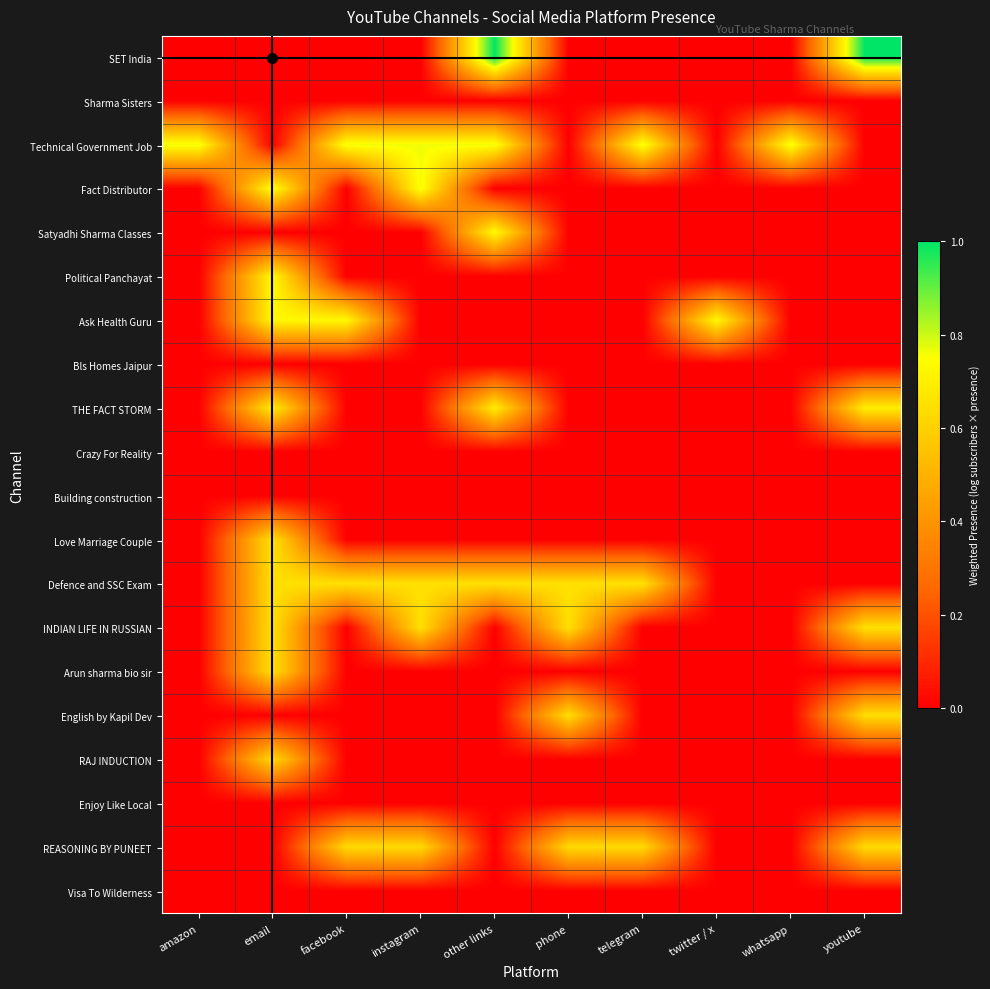

Reading right to left, what are all the values shown in this chart?

SET India: youtube=1.0	whatsapp=0.0	twitter / x=0.0	telegram=0.0	phone=0.0	other links=1.0	instagram=0.0	facebook=0.0	email=0.0	amazon=0.0
Sharma Sisters: youtube=0.0	whatsapp=0.0	twitter / x=0.0	telegram=0.0	phone=0.0	other links=0.0	instagram=0.0	facebook=0.0	email=0.0	amazon=0.0
Technical Government Job: youtube=0.0	whatsapp=0.8	twitter / x=0.0	telegram=0.8	phone=0.0	other links=0.8	instagram=0.8	facebook=0.8	email=0.0	amazon=0.8
Fact Distributor: youtube=0.0	whatsapp=0.0	twitter / x=0.0	telegram=0.0	phone=0.0	other links=0.0	instagram=0.8	facebook=0.0	email=0.8	amazon=0.0
Satyadhi Sharma Classes: youtube=0.0	whatsapp=0.0	twitter / x=0.0	telegram=0.0	phone=0.0	other links=0.7	instagram=0.0	facebook=0.0	email=0.0	amazon=0.0
Political Panchayat: youtube=0.0	whatsapp=0.0	twitter / x=0.0	telegram=0.0	phone=0.0	other links=0.0	instagram=0.0	facebook=0.0	email=0.7	amazon=0.0
Ask Health Guru: youtube=0.0	whatsapp=0.0	twitter / x=0.7	telegram=0.0	phone=0.0	other links=0.0	instagram=0.0	facebook=0.7	email=0.7	amazon=0.0
Bls Homes Jaipur: youtube=0.0	whatsapp=0.0	twitter / x=0.0	telegram=0.0	phone=0.0	other links=0.0	instagram=0.0	facebook=0.0	email=0.0	amazon=0.0
THE FACT STORM: youtube=0.7	whatsapp=0.0	twitter / x=0.0	telegram=0.0	phone=0.0	other links=0.7	instagram=0.0	facebook=0.0	email=0.7	amazon=0.0
Crazy For Reality: youtube=0.0	whatsapp=0.0	twitter / x=0.0	telegram=0.0	phone=0.0	other links=0.0	instagram=0.0	facebook=0.0	email=0.0	amazon=0.0
Building construction: youtube=0.0	whatsapp=0.0	twitter / x=0.0	telegram=0.0	phone=0.0	other links=0.0	instagram=0.0	facebook=0.0	email=0.0	amazon=0.0
Love Marriage Couple: youtube=0.0	whatsapp=0.0	twitter / x=0.0	telegram=0.0	phone=0.0	other links=0.0	instagram=0.0	facebook=0.0	email=0.7	amazon=0.0
Defence and SSC Exam: youtube=0.0	whatsapp=0.0	twitter / x=0.0	telegram=0.7	phone=0.7	other links=0.7	instagram=0.7	facebook=0.7	email=0.7	amazon=0.0
INDIAN LIFE IN RUSSIAN: youtube=0.7	whatsapp=0.0	twitter / x=0.0	telegram=0.0	phone=0.7	other links=0.0	instagram=0.7	facebook=0.0	email=0.7	amazon=0.0
Arun sharma bio sir: youtube=0.0	whatsapp=0.0	twitter / x=0.0	telegram=0.0	phone=0.0	other links=0.0	instagram=0.0	facebook=0.0	email=0.7	amazon=0.0
English by Kapil Dev: youtube=0.6	whatsapp=0.0	twitter / x=0.0	telegram=0.0	phone=0.6	other links=0.0	instagram=0.0	facebook=0.0	email=0.0	amazon=0.0
RAJ INDUCTION: youtube=0.0	whatsapp=0.0	twitter / x=0.0	telegram=0.0	phone=0.0	other links=0.0	instagram=0.0	facebook=0.0	email=0.6	amazon=0.0
Enjoy Like Local: youtube=0.0	whatsapp=0.0	twitter / x=0.0	telegram=0.0	phone=0.0	other links=0.0	instagram=0.0	facebook=0.0	email=0.0	amazon=0.0
REASONING BY PUNEET: youtube=0.6	whatsapp=0.0	twitter / x=0.0	telegram=0.6	phone=0.6	other links=0.0	instagram=0.6	facebook=0.6	email=0.0	amazon=0.0
Visa To Wilderness: youtube=0.0	whatsapp=0.0	twitter / x=0.0	telegram=0.0	phone=0.0	other links=0.0	instagram=0.0	facebook=0.0	email=0.0	amazon=0.0